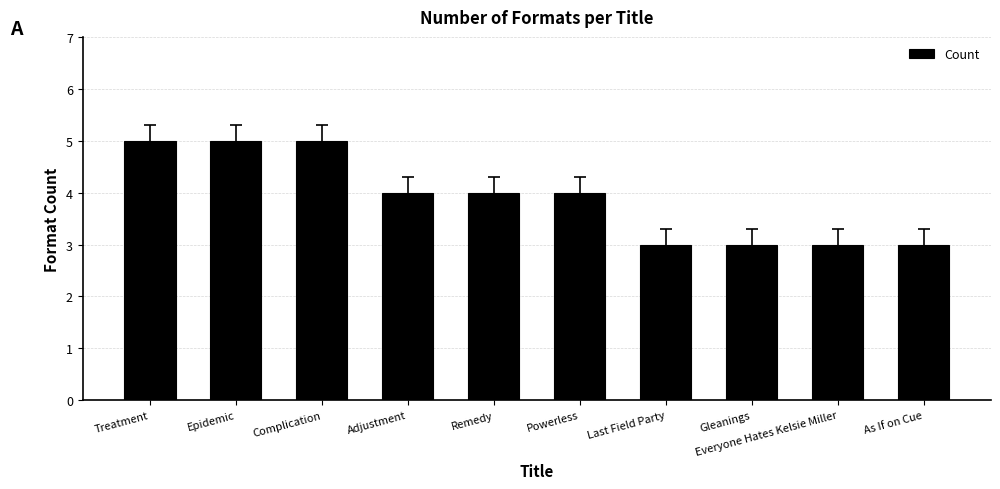

Reading left to right, list all the values displayed in this chart.

5	5	5	4	4	4	3	3	3	3